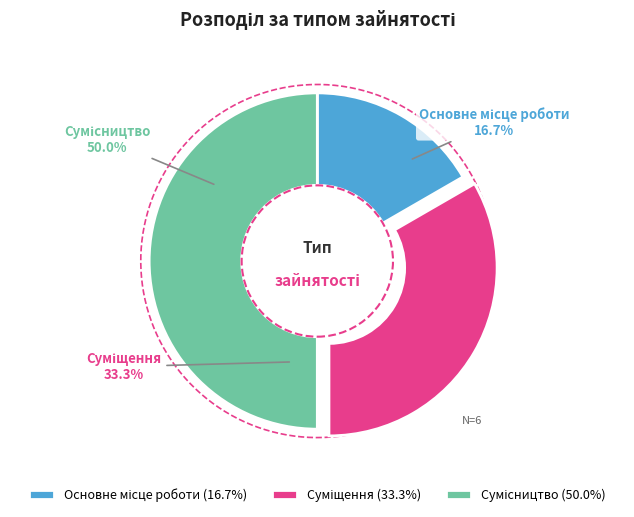

How many segments does this pie chart have?

3